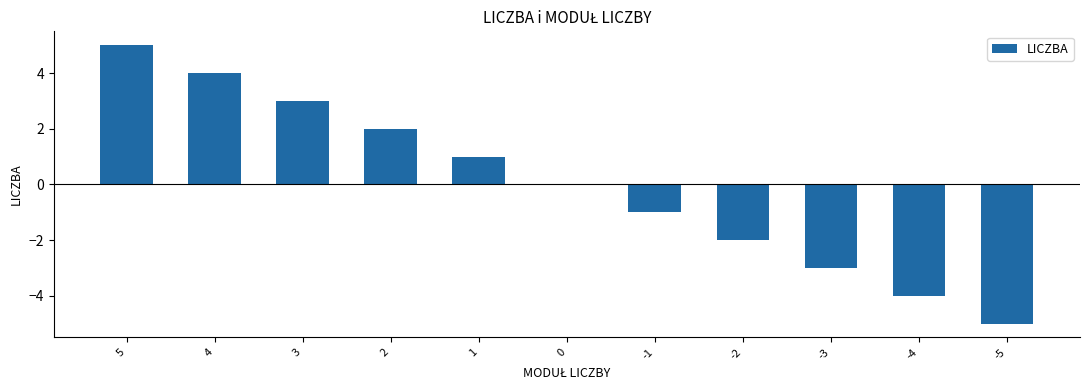

What is the change in value from -1 to -5?

-4